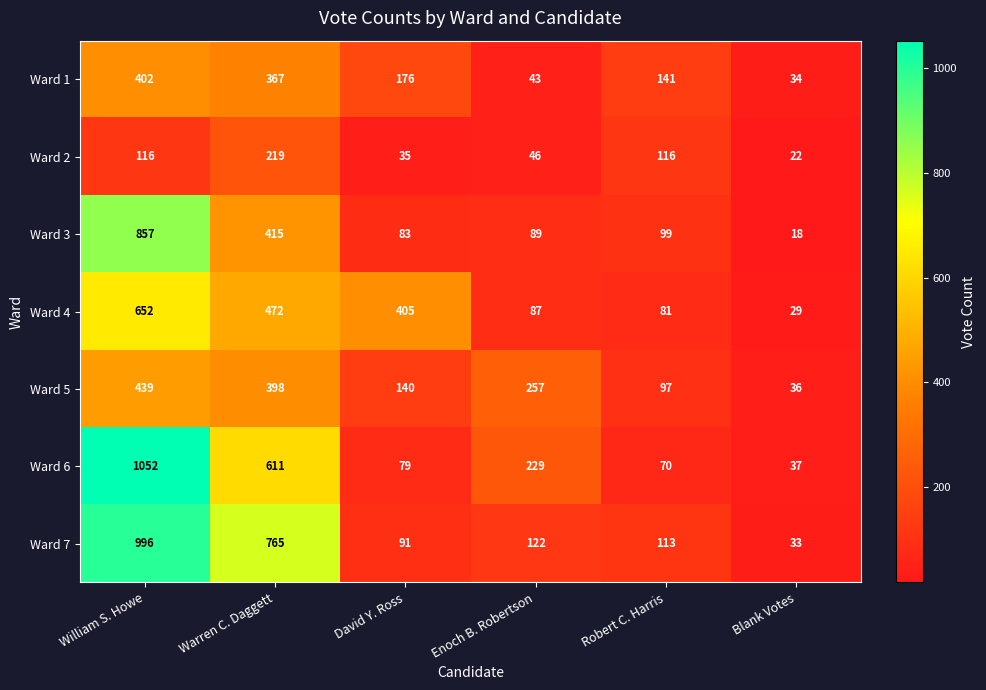

Rank the series by their maximum value, from lowest to highest.

Ward 2, Ward 1, Ward 5, Ward 4, Ward 3, Ward 7, Ward 6